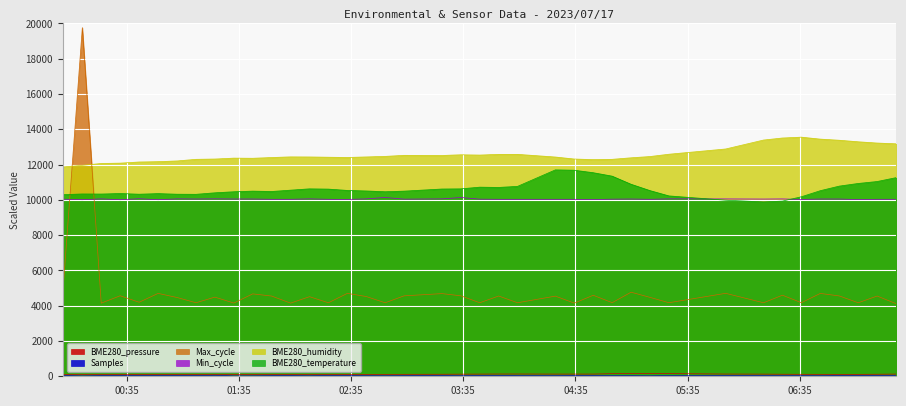

Which series has the widest spread of values?

Max_cycle